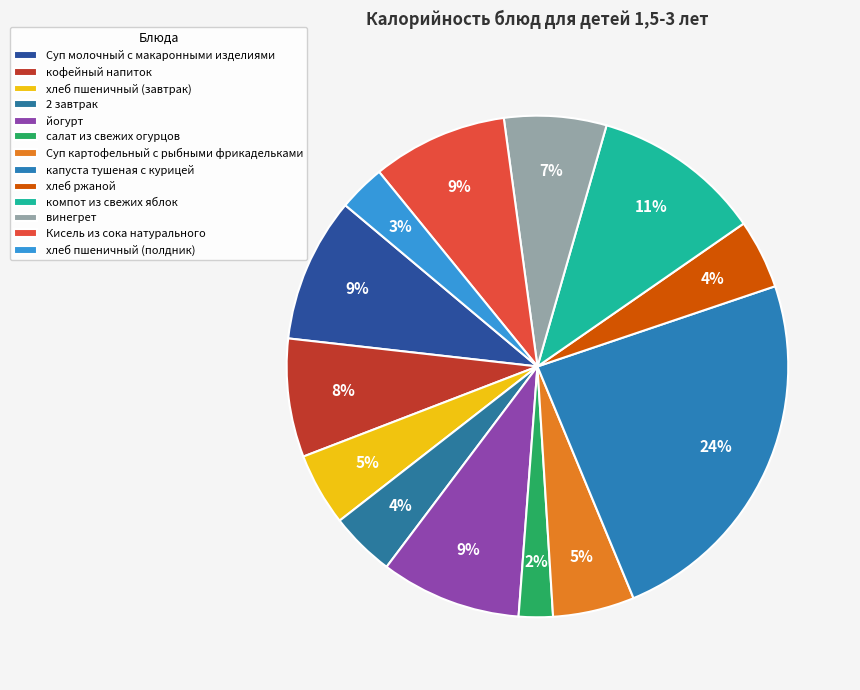

Which has a higher value, Кисель из сока натурального or кофейный напиток?

Кисель из сока натурального